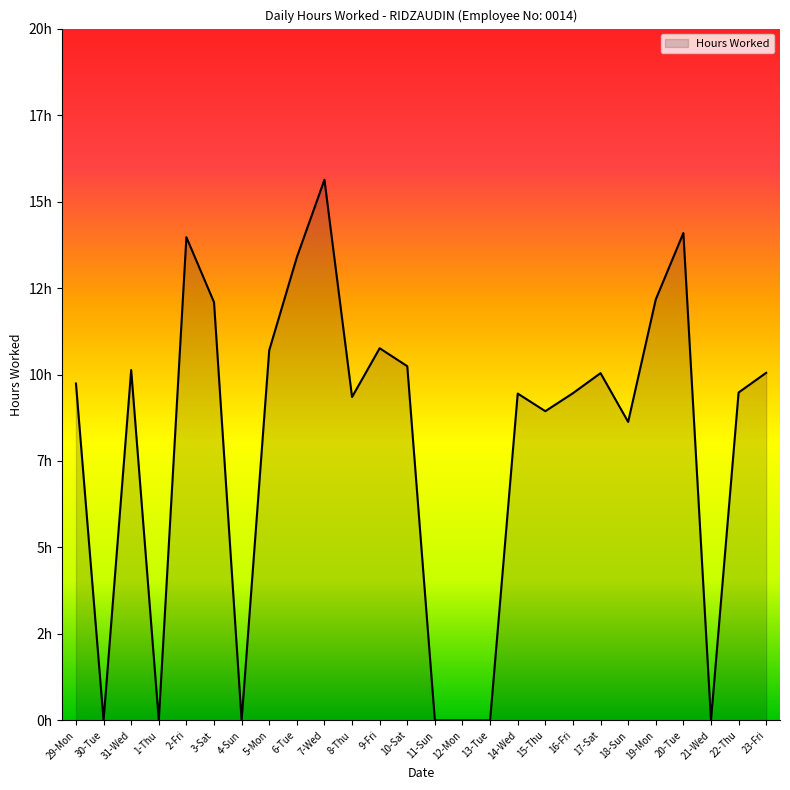

The chart shows a value of 10.0 at 17-Sat. True or false?

True